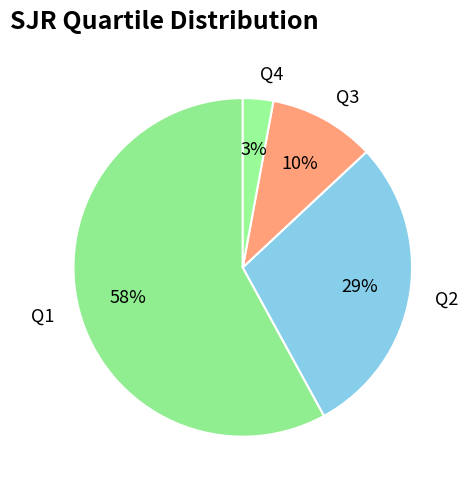

How many segments does this pie chart have?

4